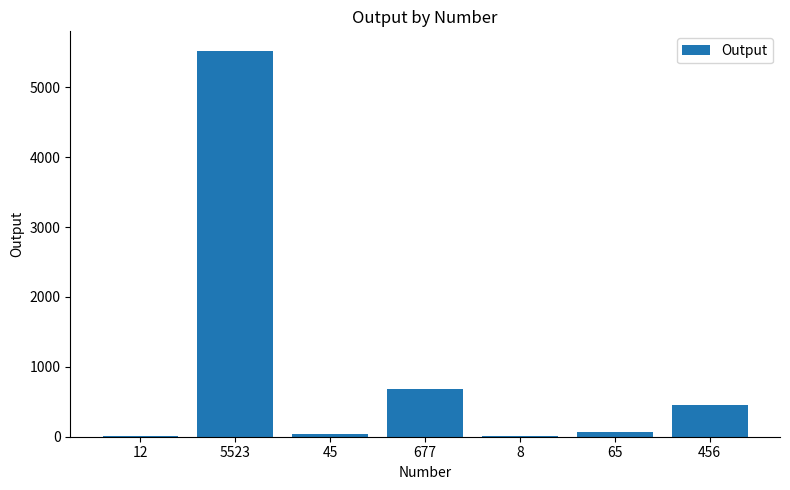

How many categories are shown in the chart?

7